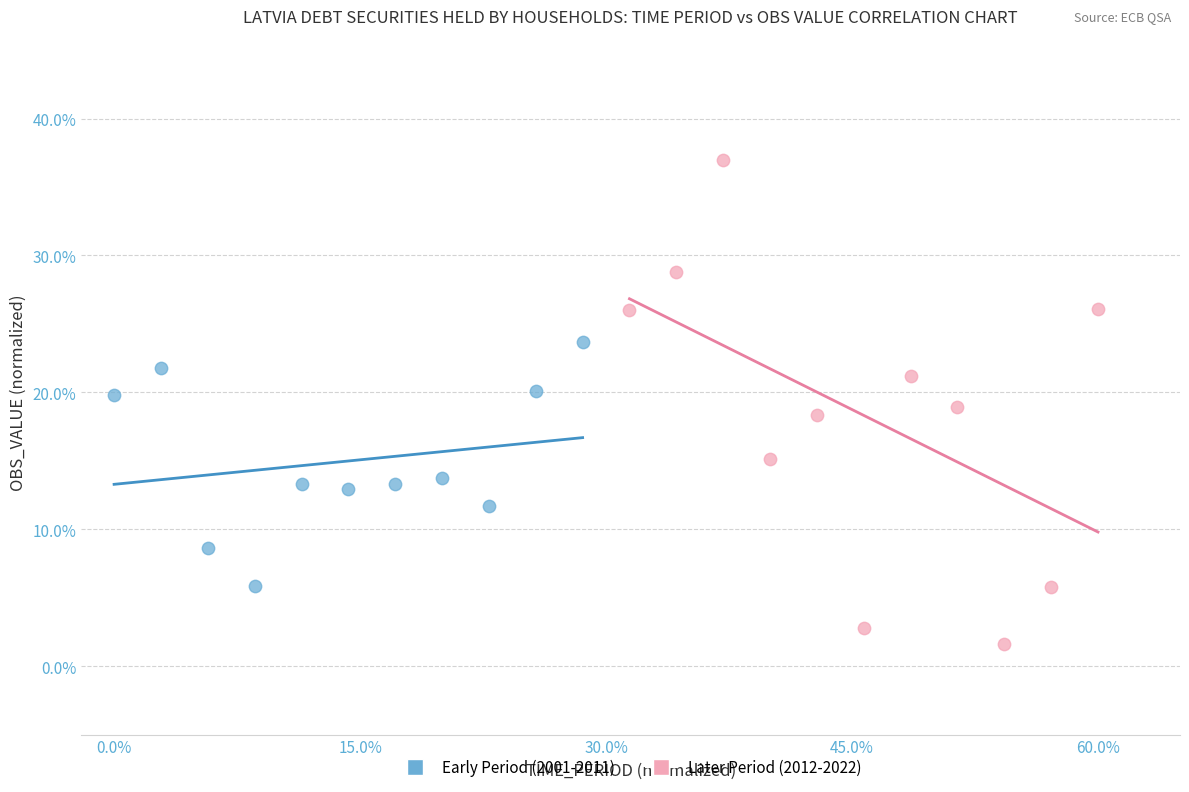

Which series contains the highest Y value?

Later Period (2012-2022)